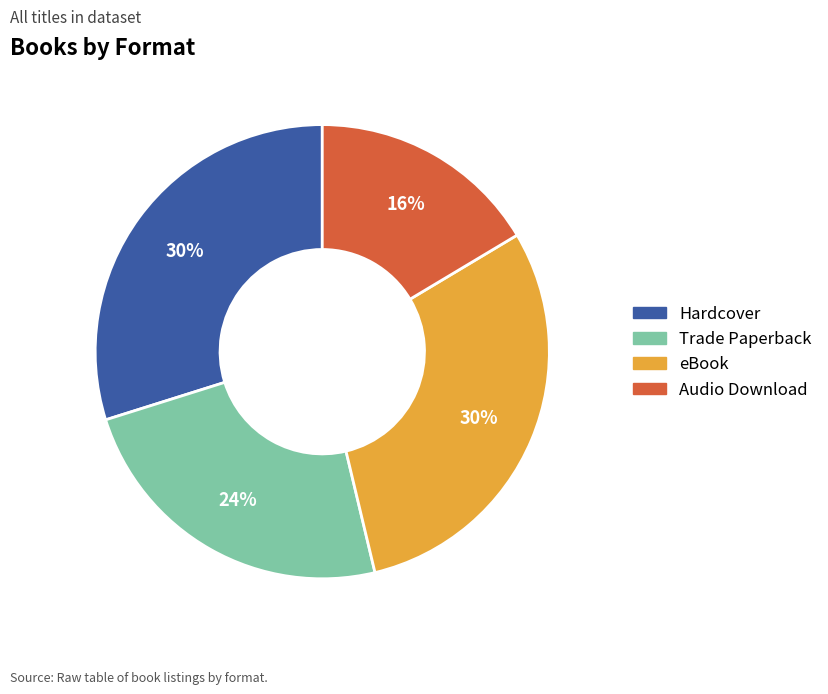

Is Trade Paperback the majority of the pie?

No